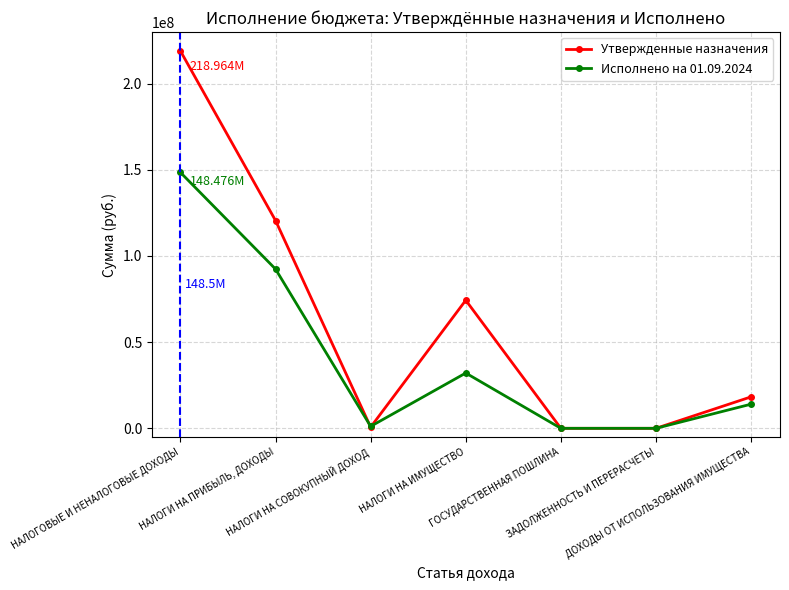

After their last crossing, which series has the higher values: Утвержденные назначения or Исполнено на 01.09.2024?

Утвержденные назначения